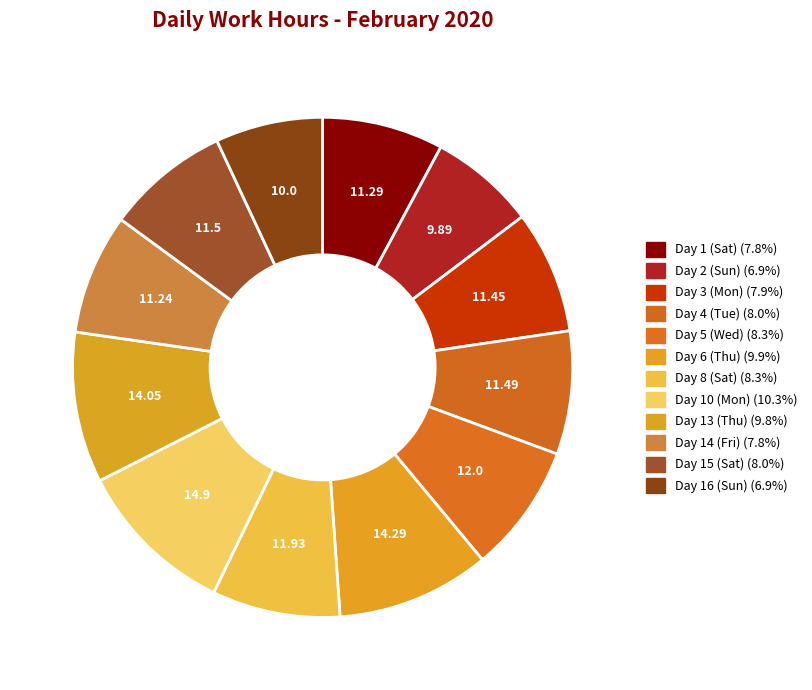

Rank the categories by value from highest to lowest.

Day 10 (Mon), Day 6 (Thu), Day 13 (Thu), Day 5 (Wed), Day 8 (Sat), Day 15 (Sat), Day 4 (Tue), Day 3 (Mon), Day 1 (Sat), Day 14 (Fri), Day 16 (Sun), Day 2 (Sun)